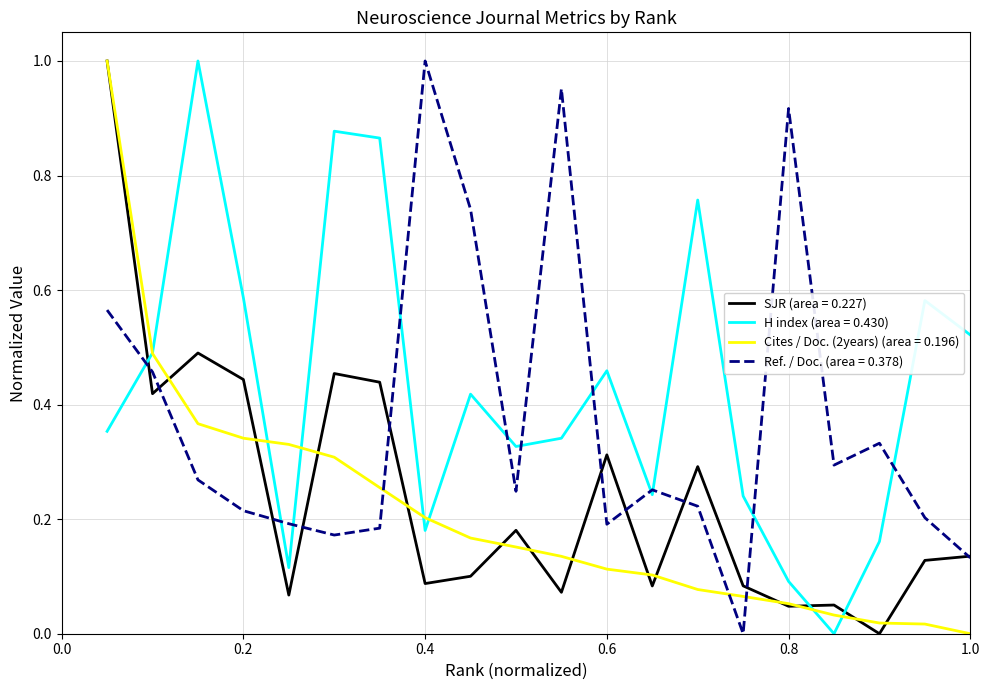

At how many categories does at least one series exceed 0?

20